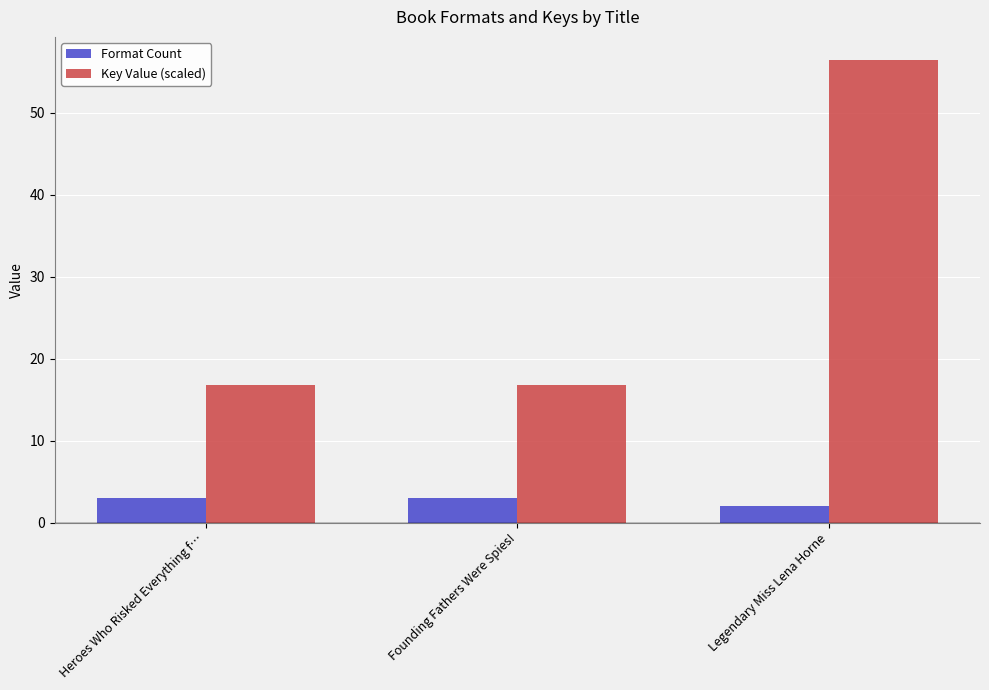

What is the sum of the Key Value (scaled) values at Legendary Miss Lena Horne and Heroes Who Risked Everything f…?

73.2